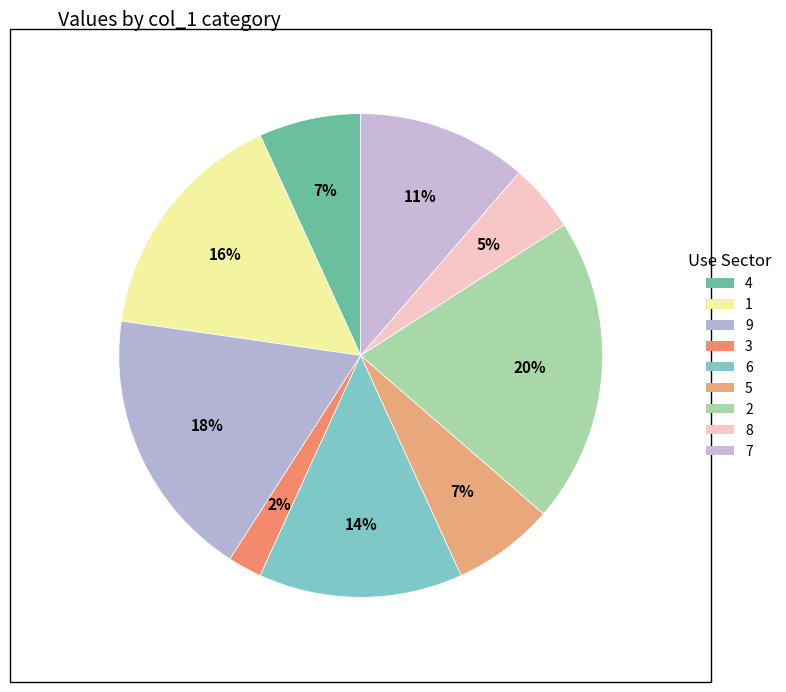

How many slices are in this pie chart?

9